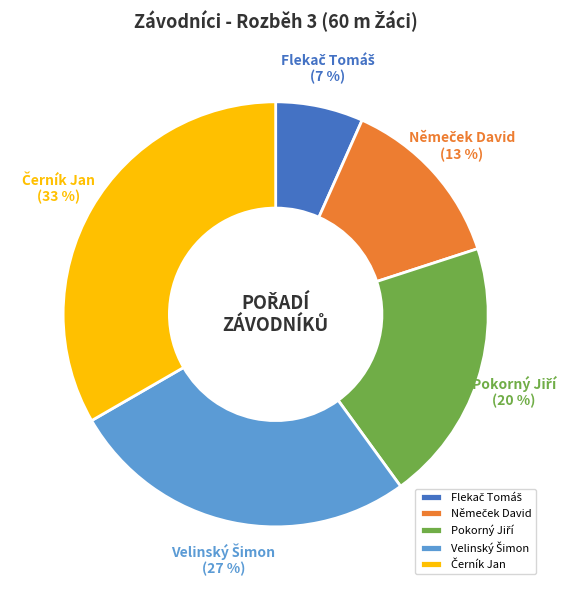

To the nearest percent, what is the average slice percentage?

20%